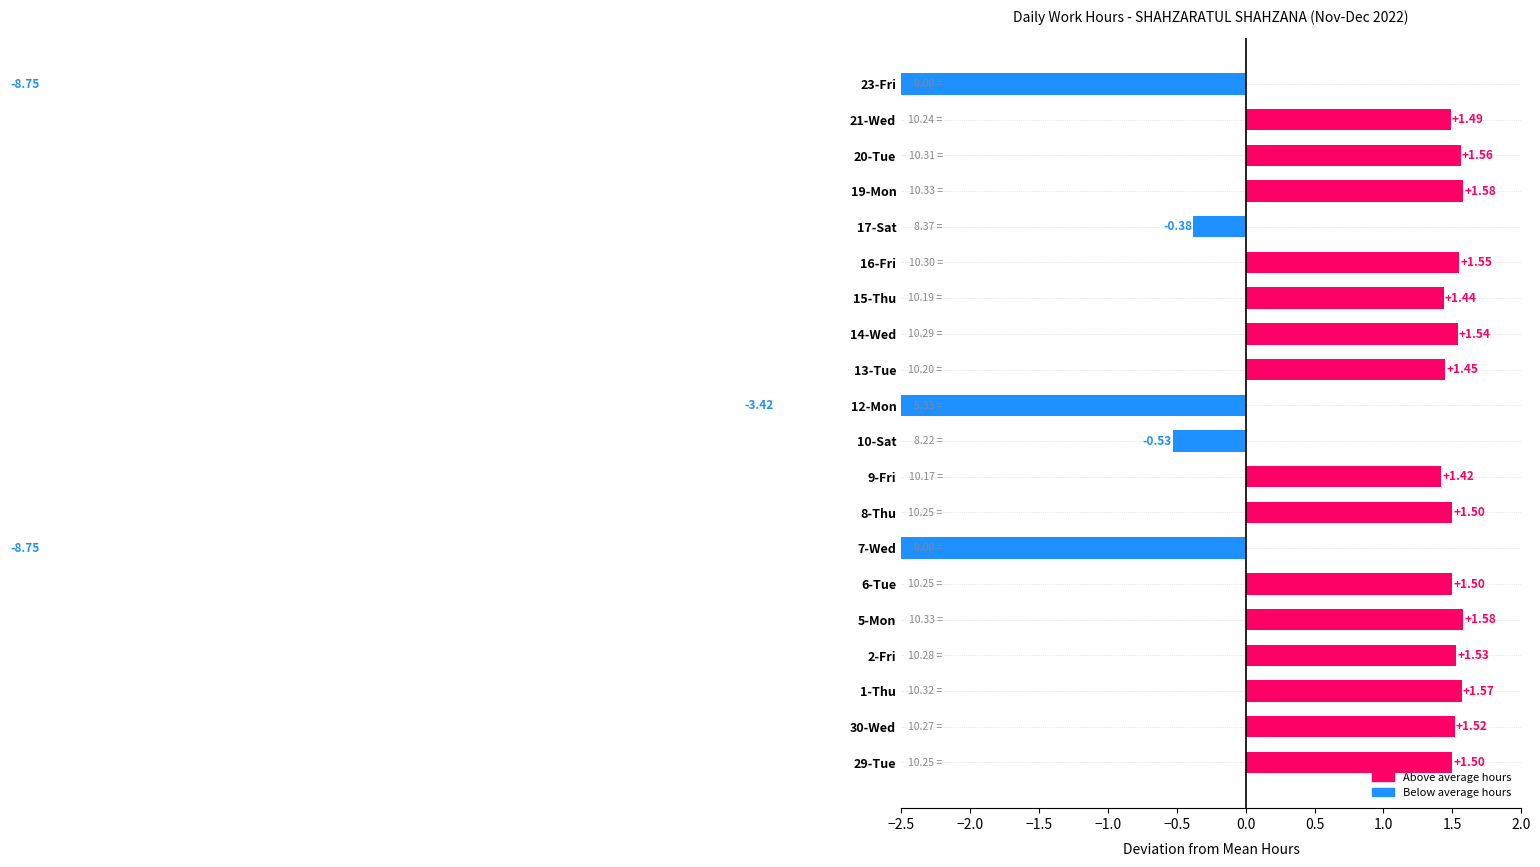

How many values are above zero?

15